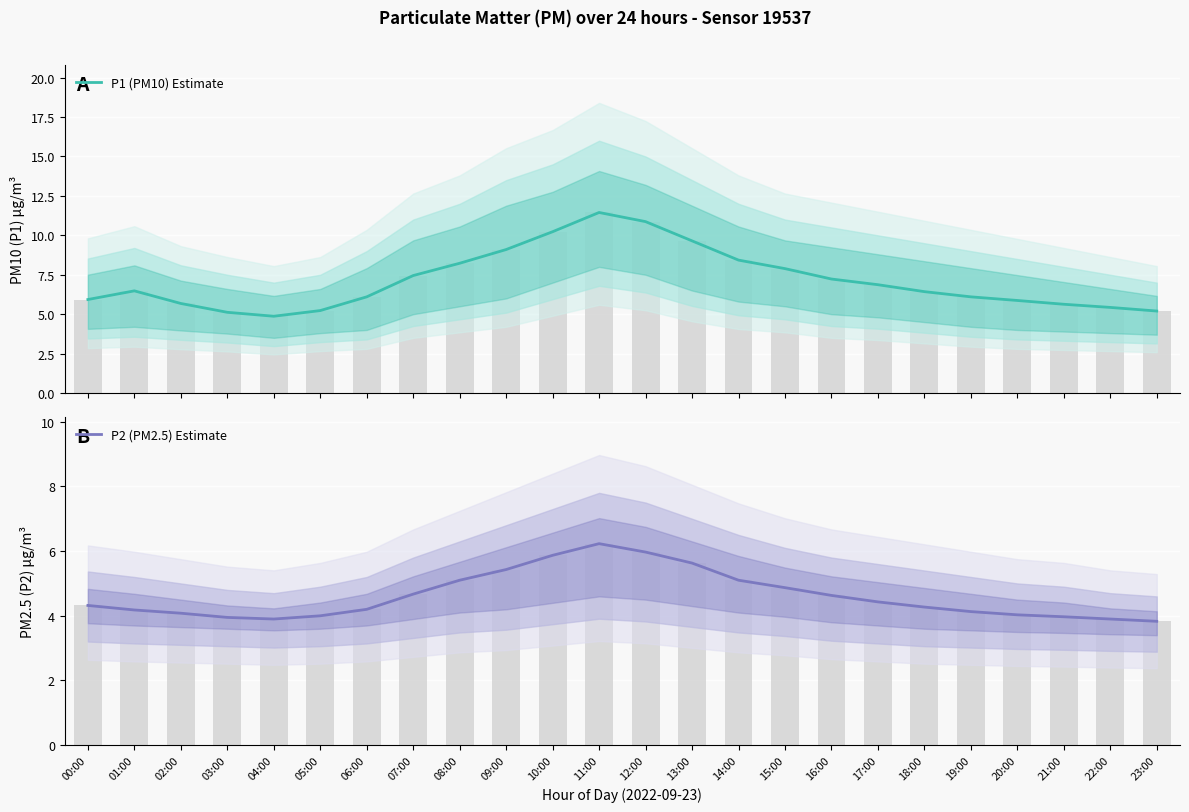

Is it true that P2 (PM2.5) Estimate equals 5.9 at 10:00?

True